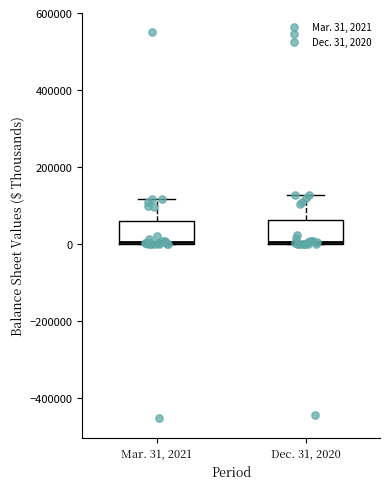

Where is the lower edge of the box for Mar. 31, 2021 on the y-axis? The values are not printed on the chart, so give them approximately, as read against the axis.

0